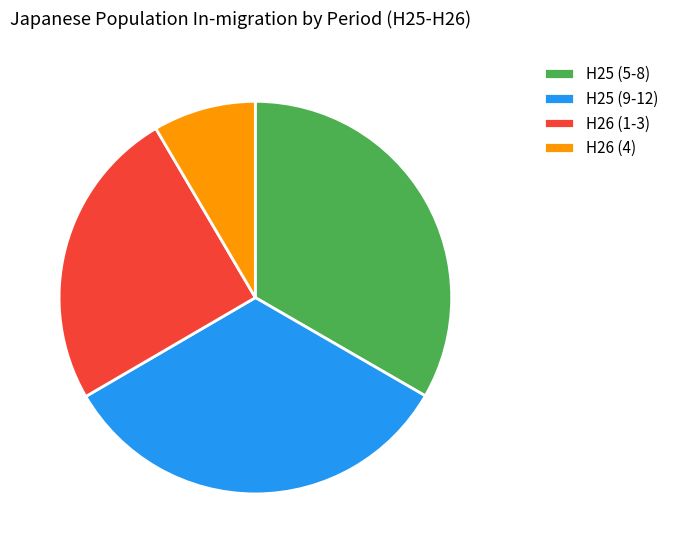

Count the number of slices in the pie.

4